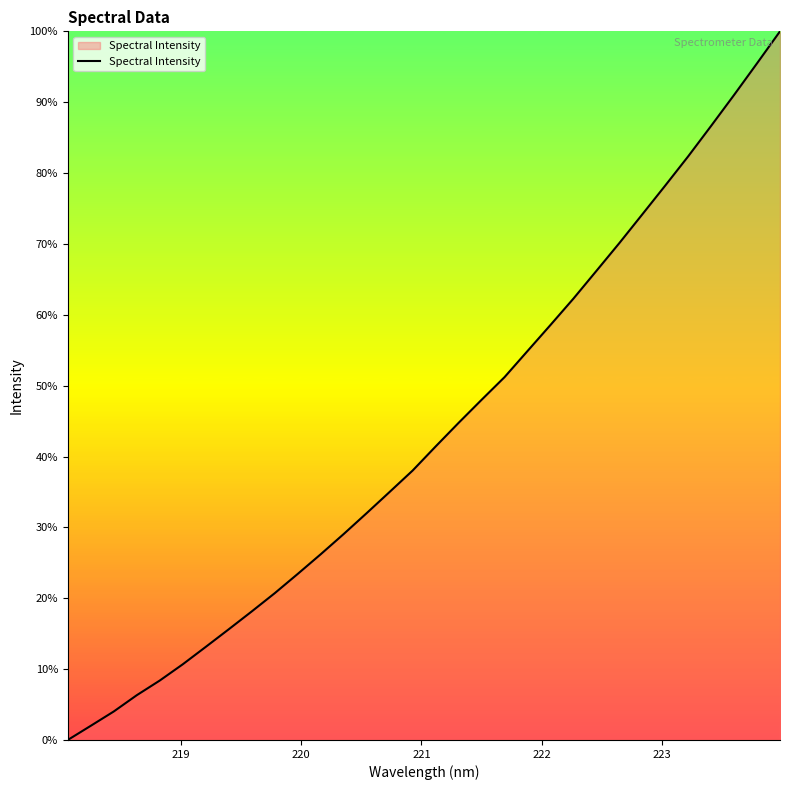

What is the maximum value shown in the chart?

100.0